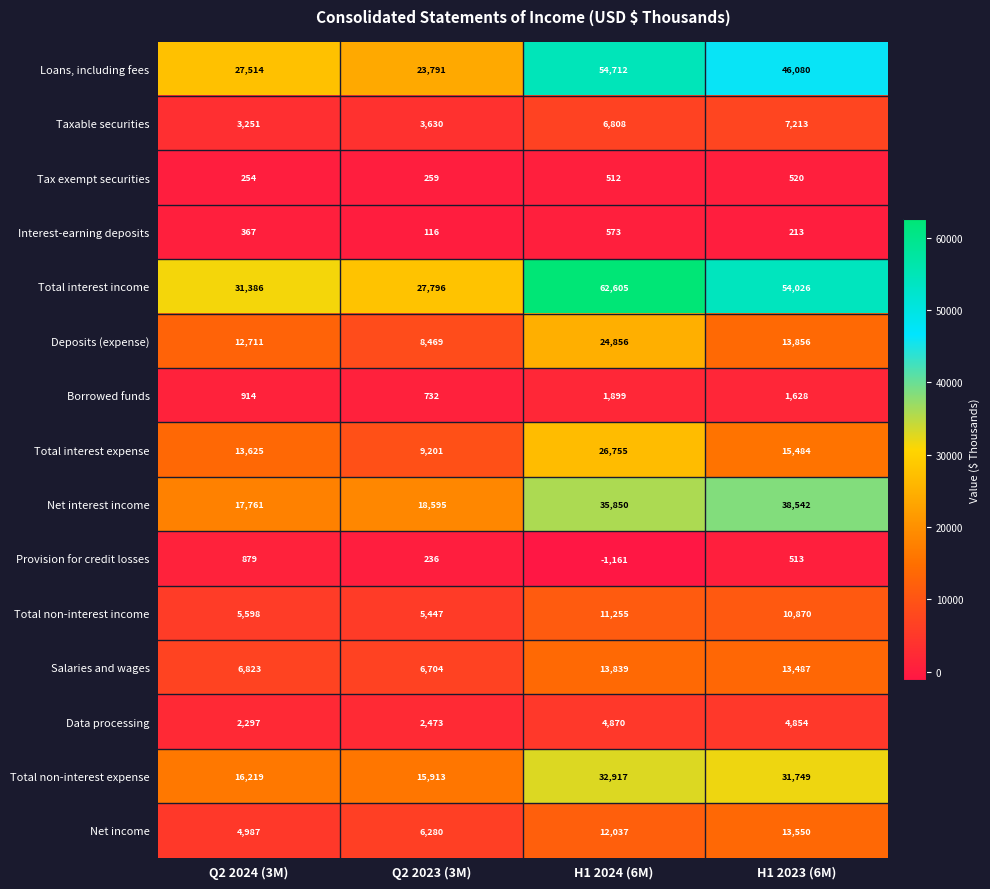

At H1 2024 (6M), list the series in order from largest to smallest.

Total interest income, Loans, including fees, Net interest income, Total non-interest expense, Total interest expense, Deposits (expense), Salaries and wages, Net income, Total non-interest income, Taxable securities, Data processing, Borrowed funds, Interest-earning deposits, Tax exempt securities, Provision for credit losses